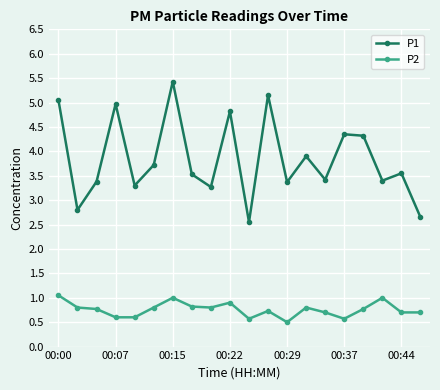

What is the sum of all P2 values?

15.2